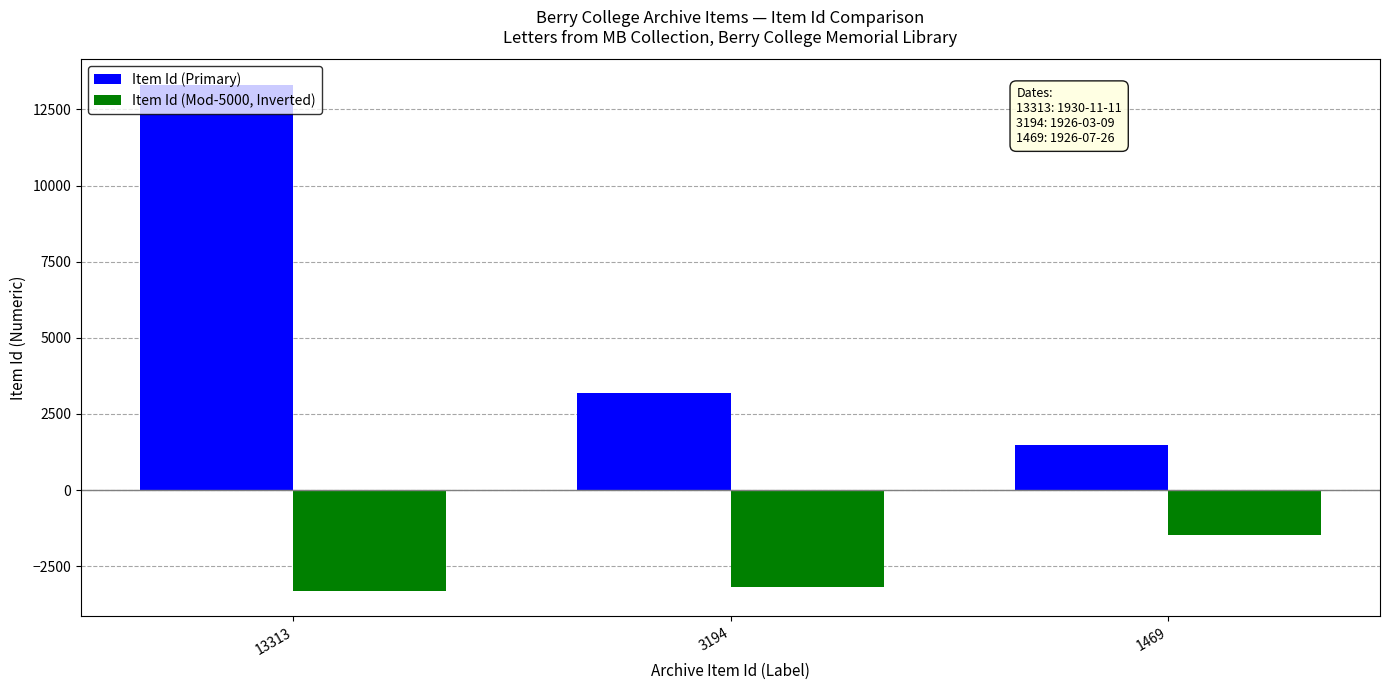

At which category is the sum across all series the highest?

13313